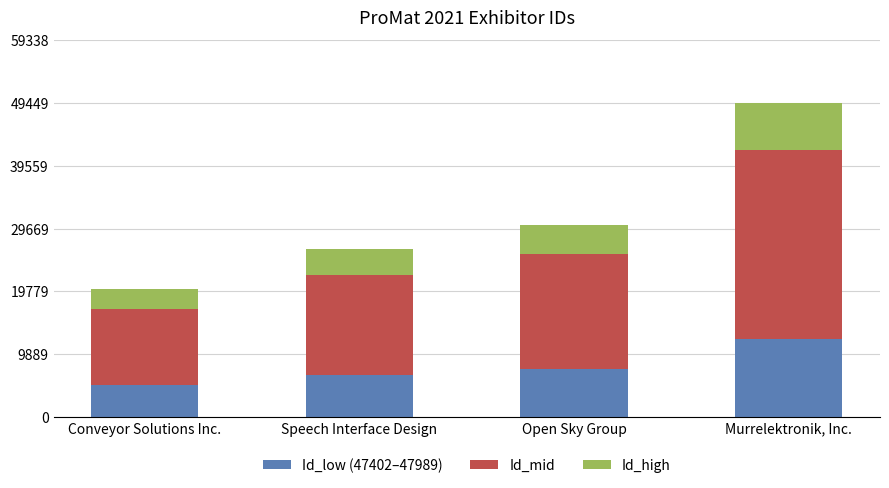

How many categories are shown in the chart?

4